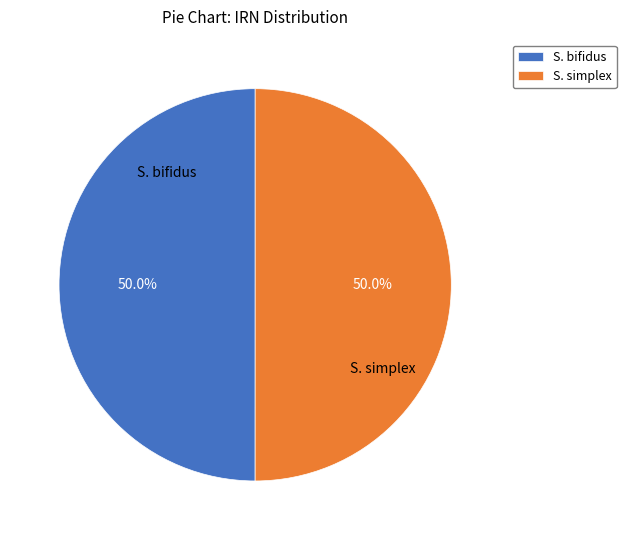

What is the ratio of the value at S. simplex to the value at S. bifidus?

1.0